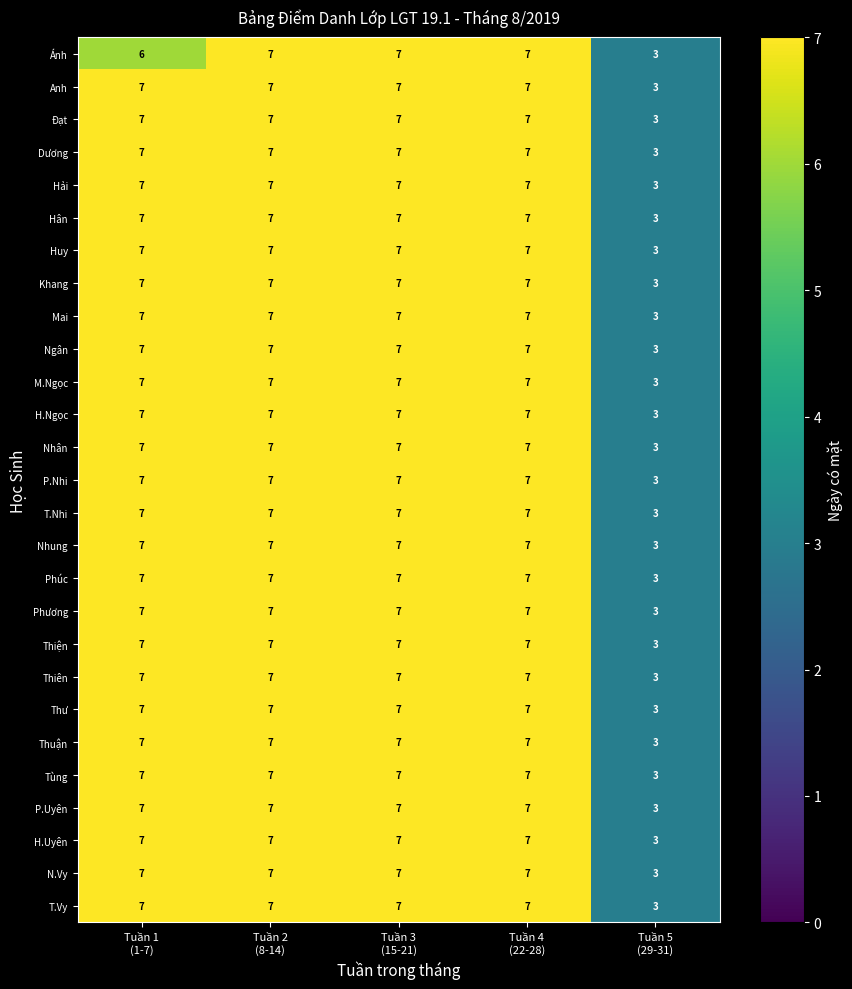

What is the lowest value of the Khang series?

3